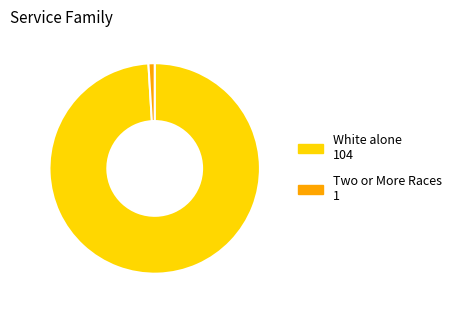

Does any single category account for the majority?

Yes